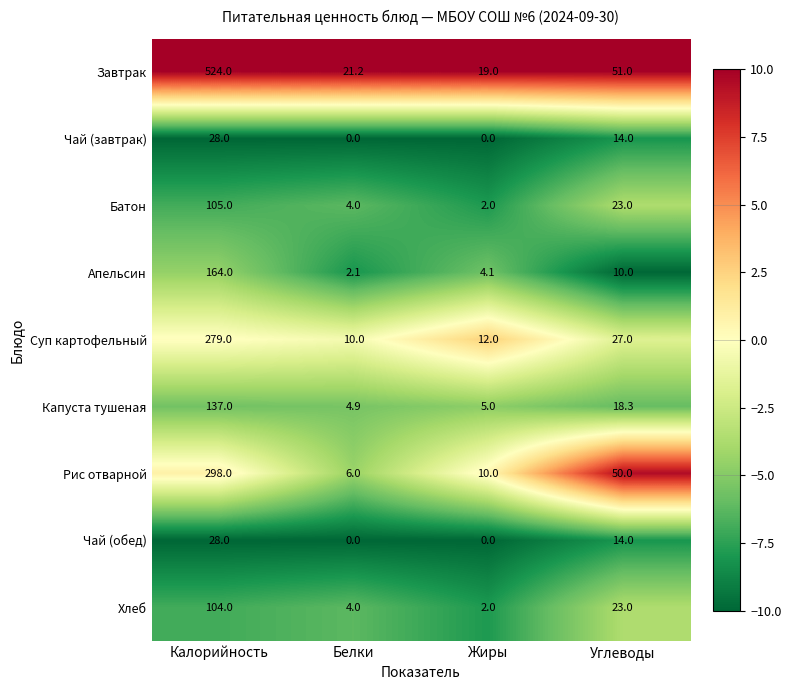

What is the sum of all Хлеб values?

133.0